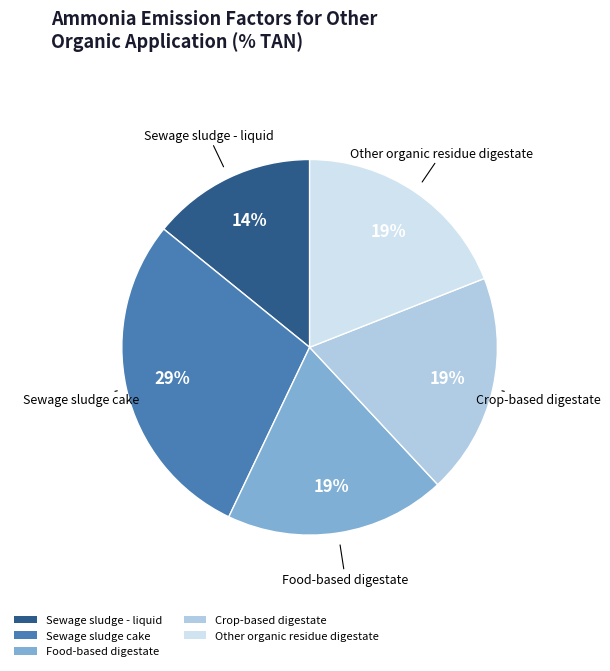

What is the smallest slice in the pie chart?

Sewage sludge - liquid